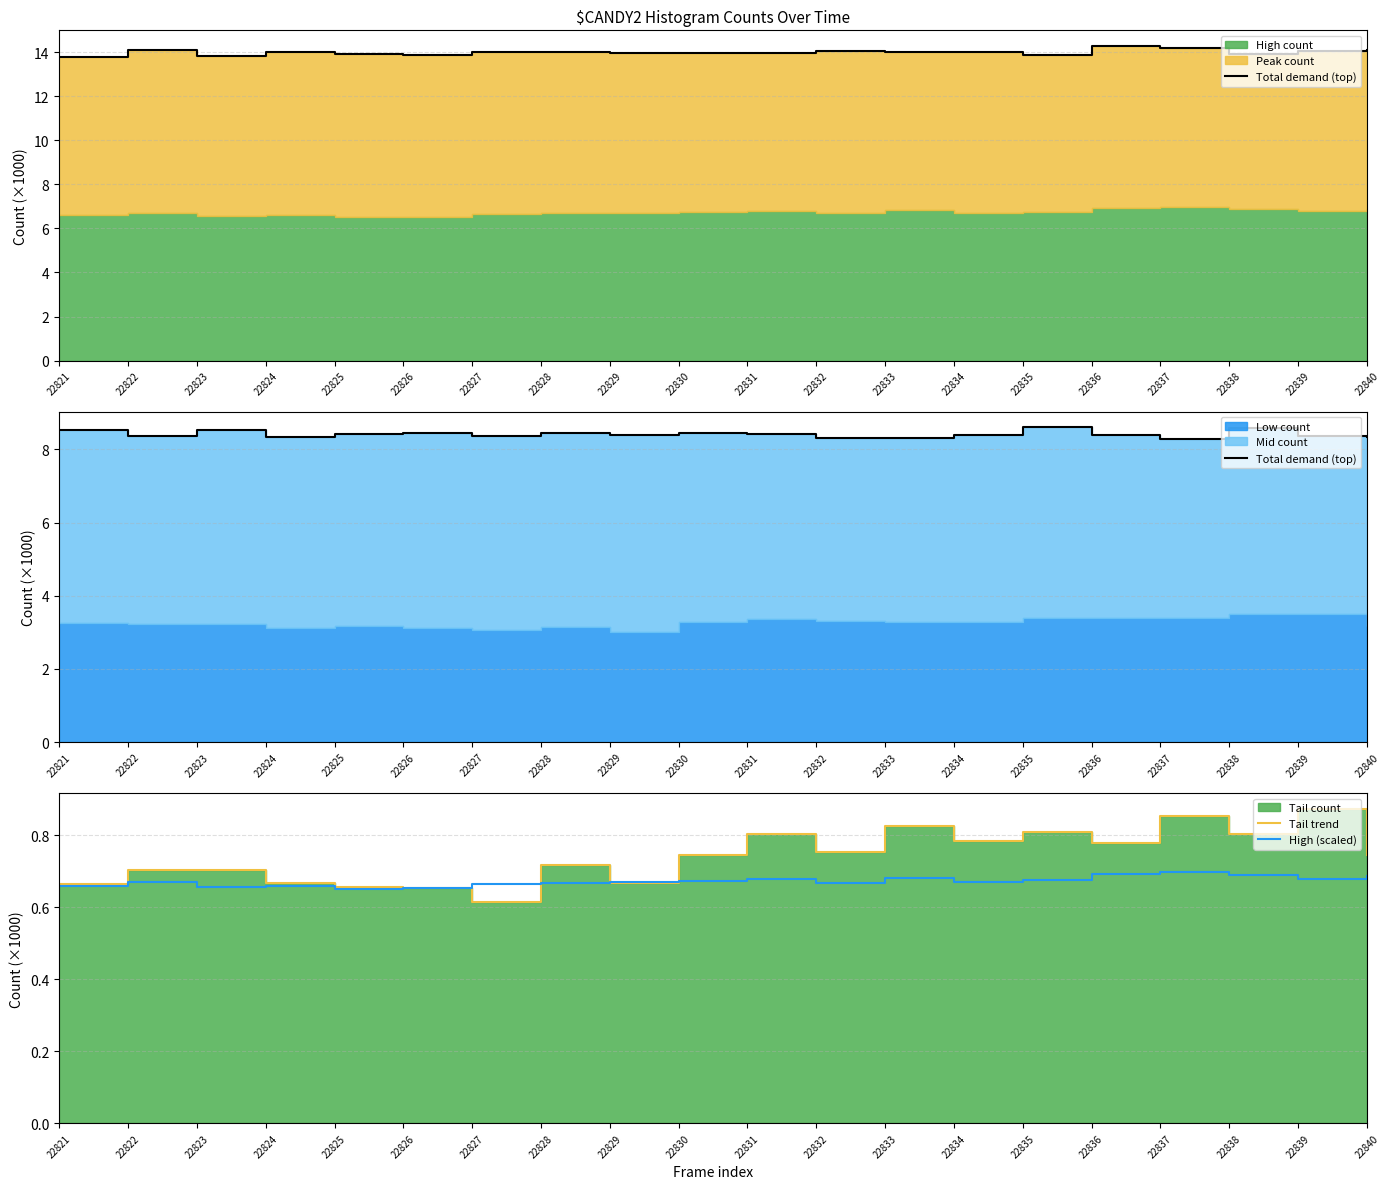

The High (scaled) series shows 0.4 at 22828. True or false?

False